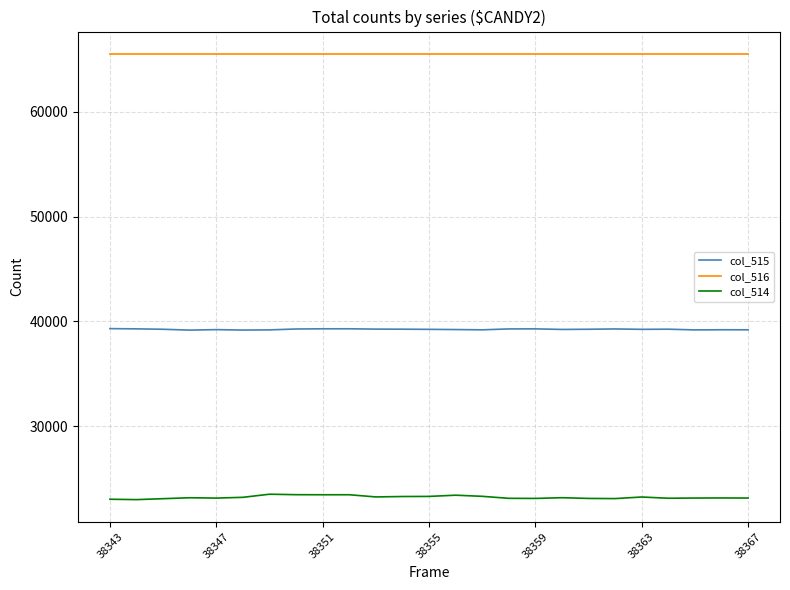

Rank the series by their average value, from highest to lowest.

col_516, col_515, col_514